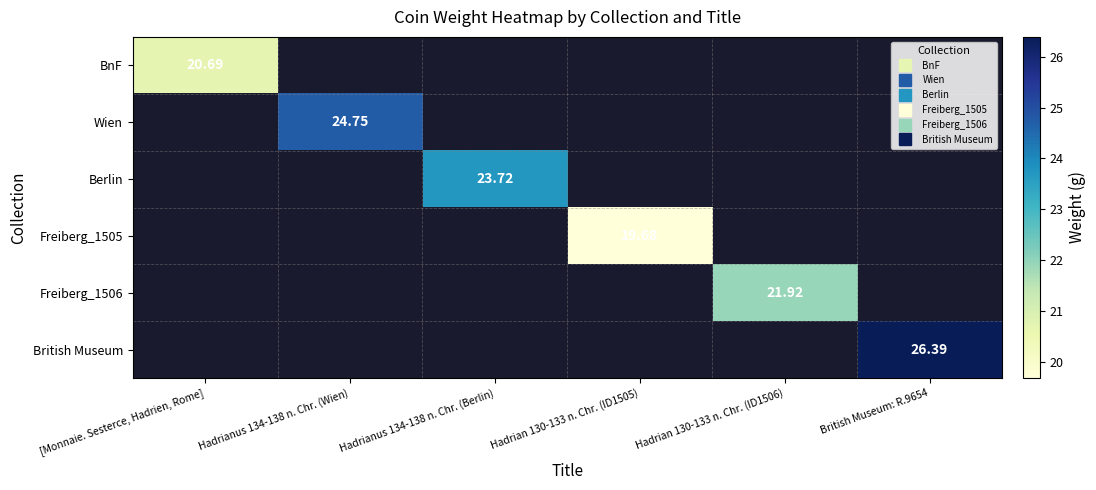

Which series has the widest spread of values?

BnF